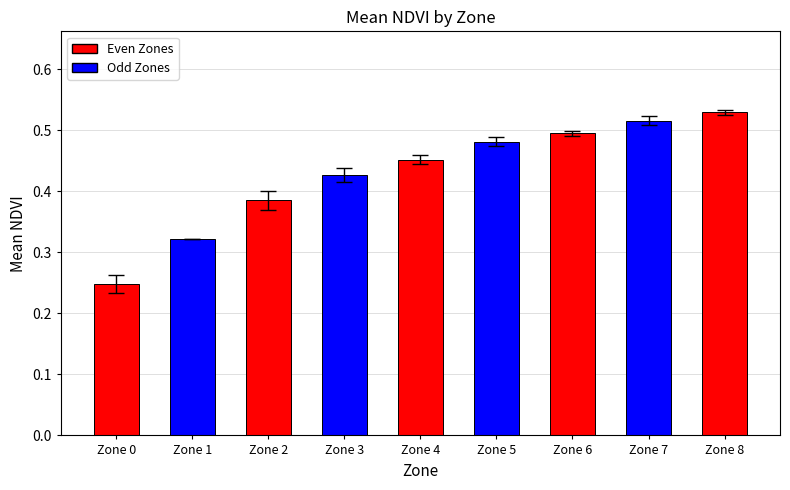

Rank the categories by value from highest to lowest.

Zone 8, Zone 7, Zone 6, Zone 5, Zone 4, Zone 3, Zone 2, Zone 1, Zone 0